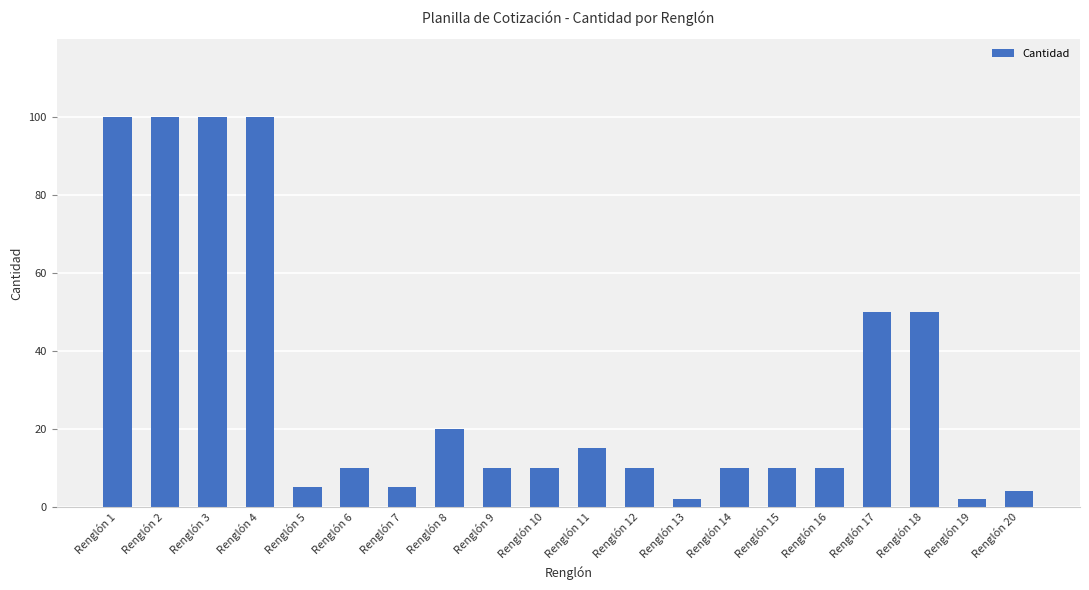

What is the minimum value shown in the chart?

2